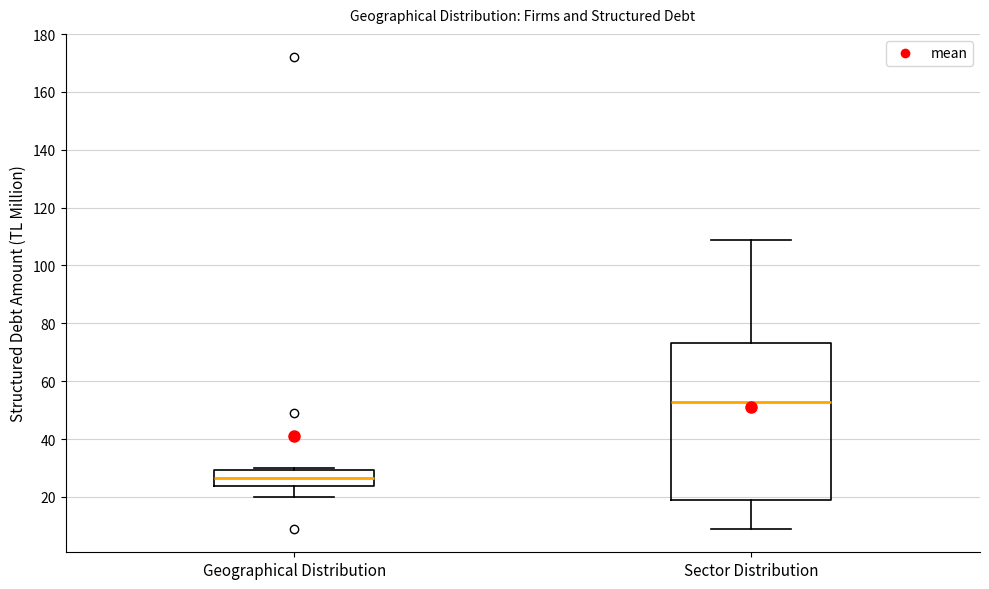

Where does the upper whisker of the box for Sector Distribution end on the y-axis? The values are not printed on the chart, so give them approximately, as read against the axis.

108